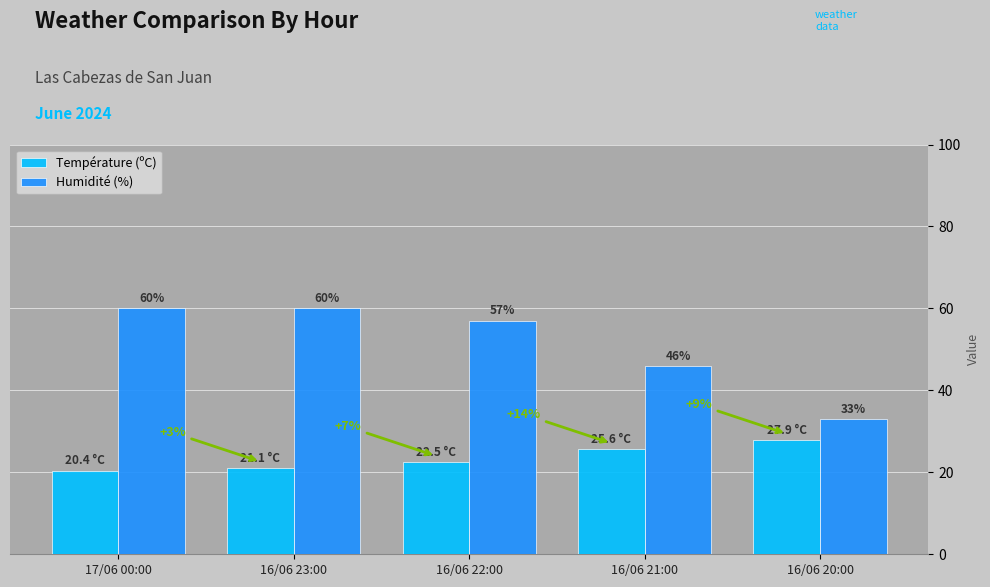

Which series changed the most between 16/06 23:00 and 16/06 21:00?

Humidité (%)